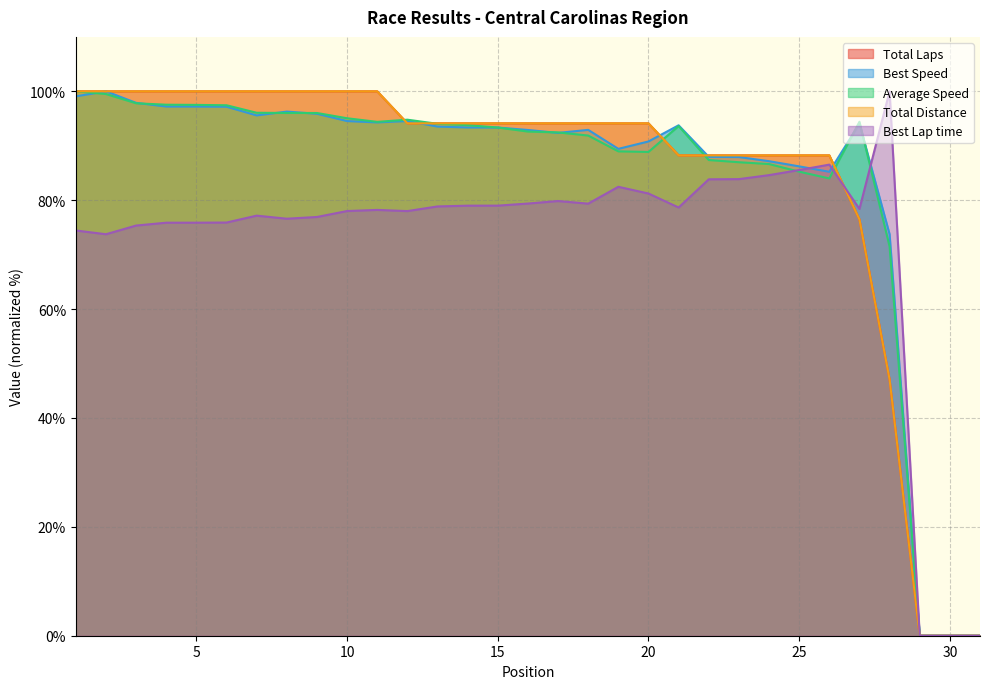

Where is the first local maximum for Best Speed?

2